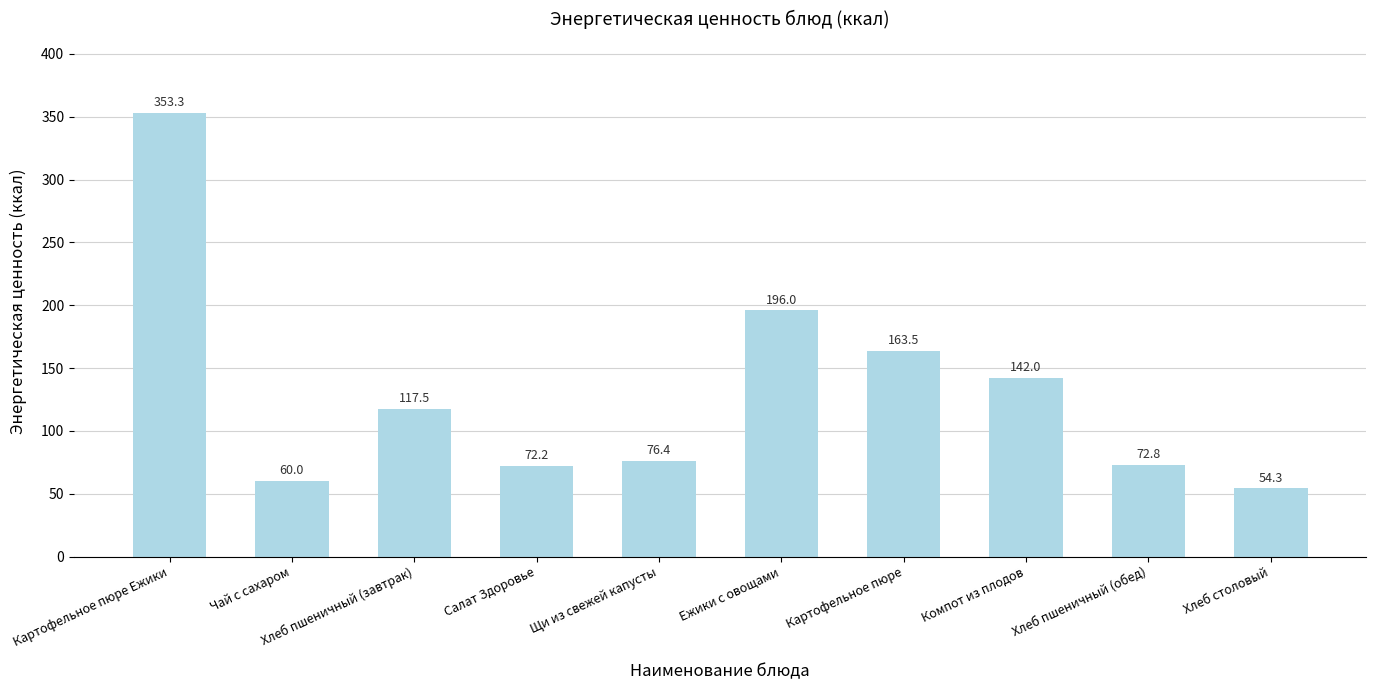

What is the label of the 8th bar from the left?

Компот из плодов